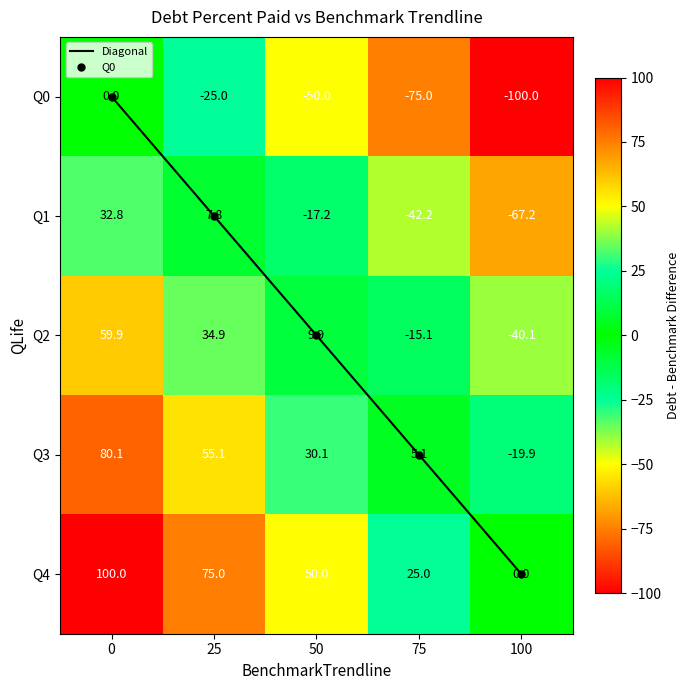

True or false: Diagonal has a value of 3 at 50.

False